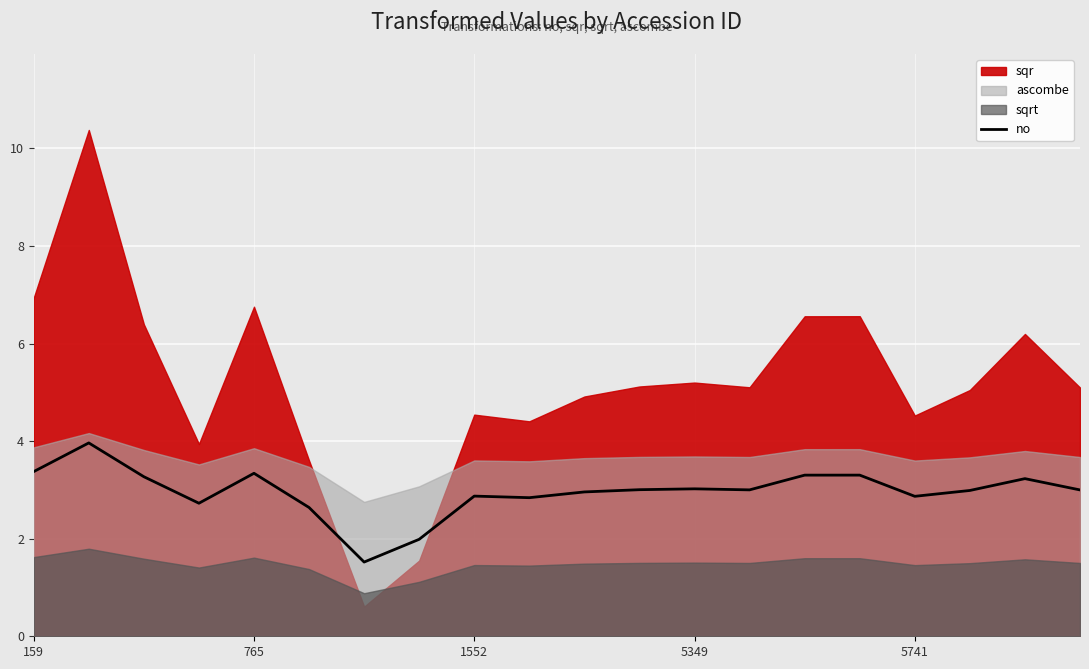

What is the lowest value of the no series?

1.5